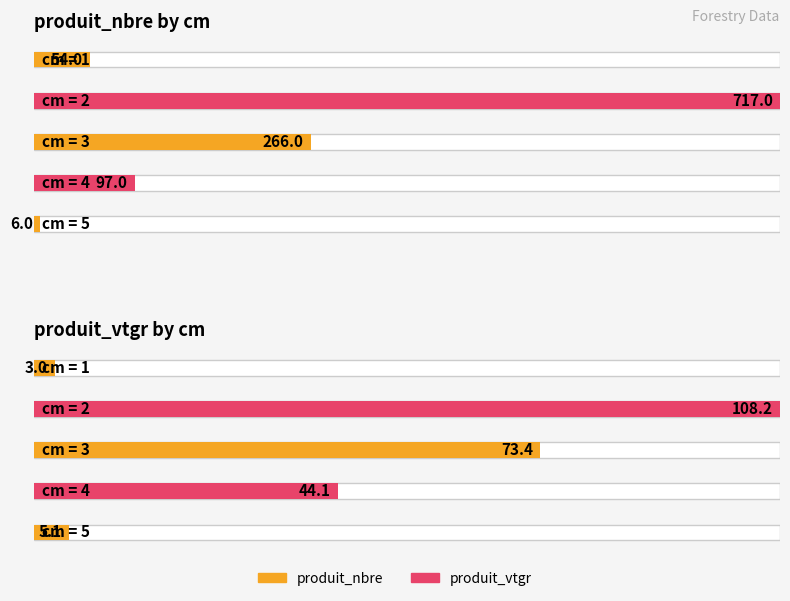

True or false: produit_nbre has a value of 717.0 at 2.

True